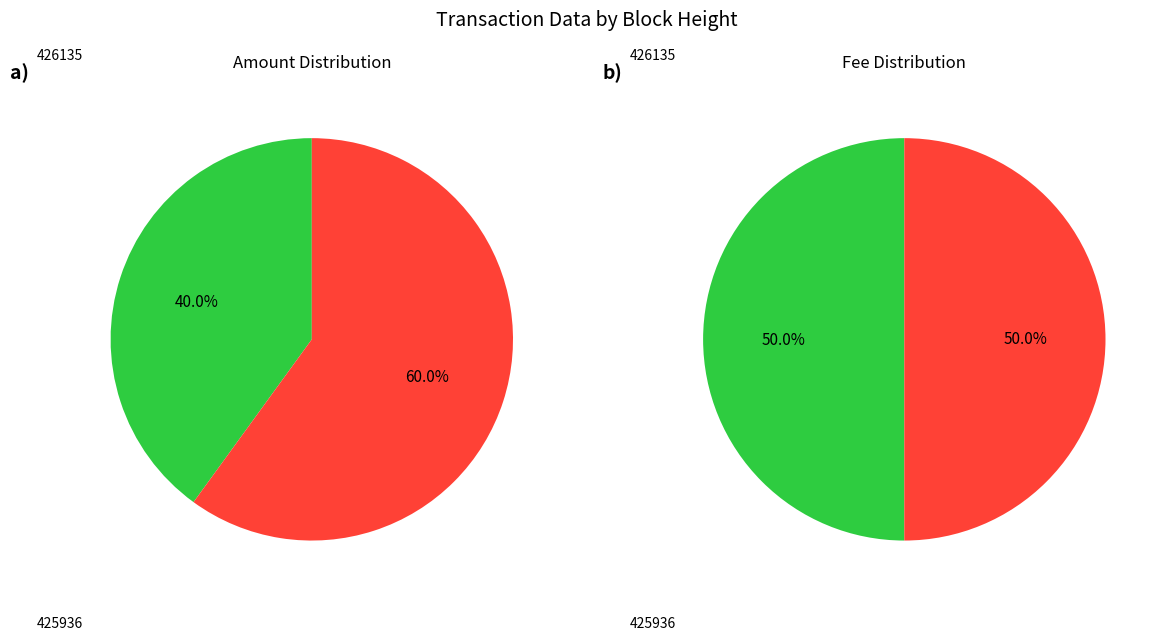

How many segments does this pie chart have?

2